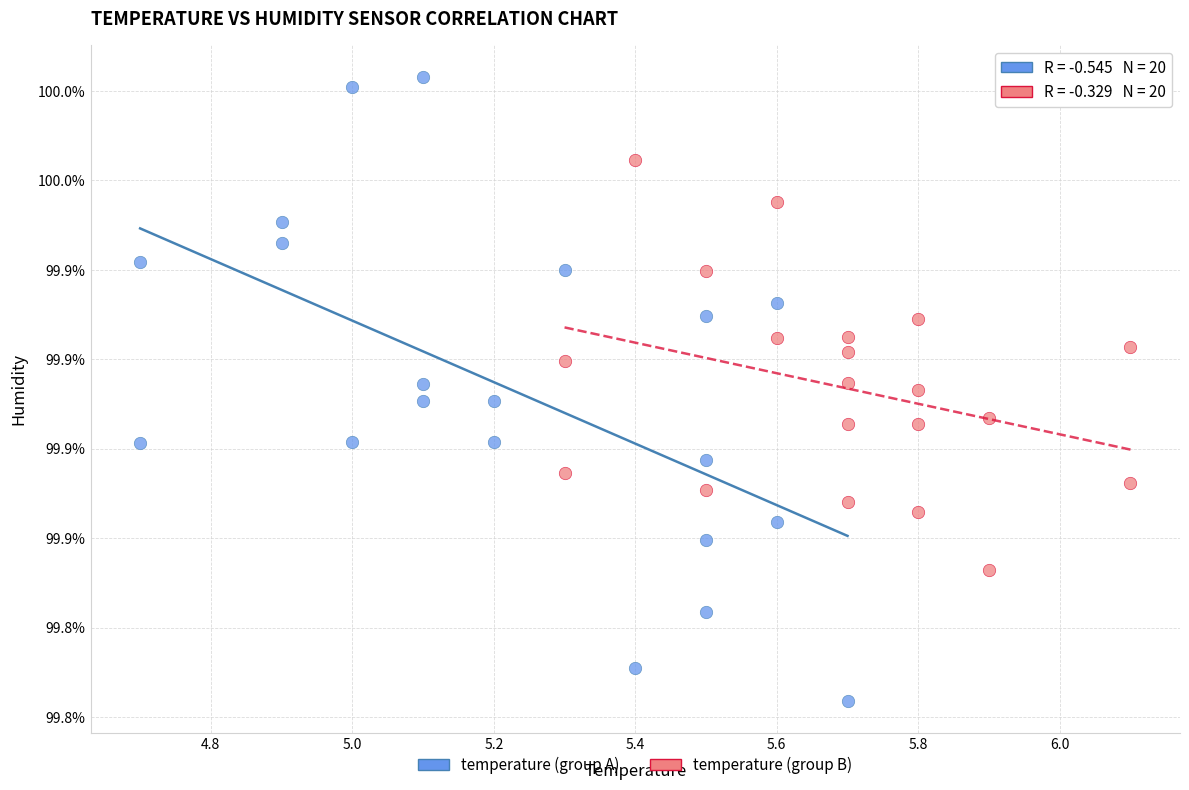

Which series has the widest spread of Y values?

temperature (group A)